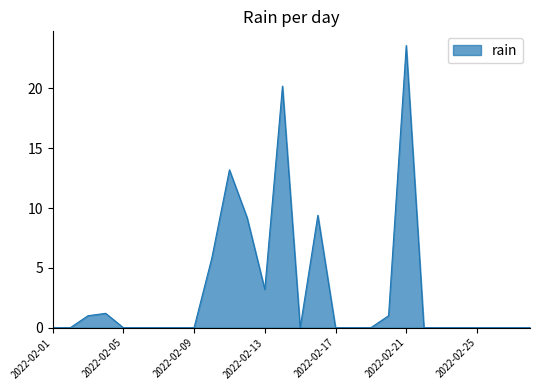

Does the chart display data point markers on the line(s)?

No